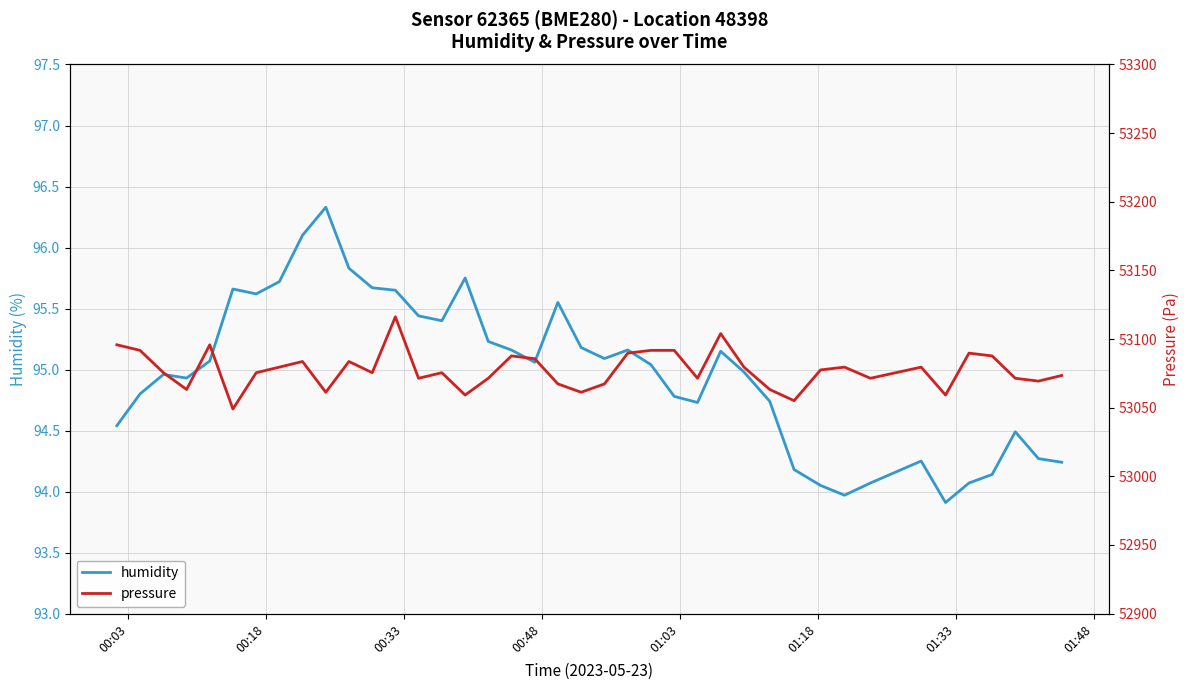

List the series in order of their peak value, lowest first.

humidity, pressure